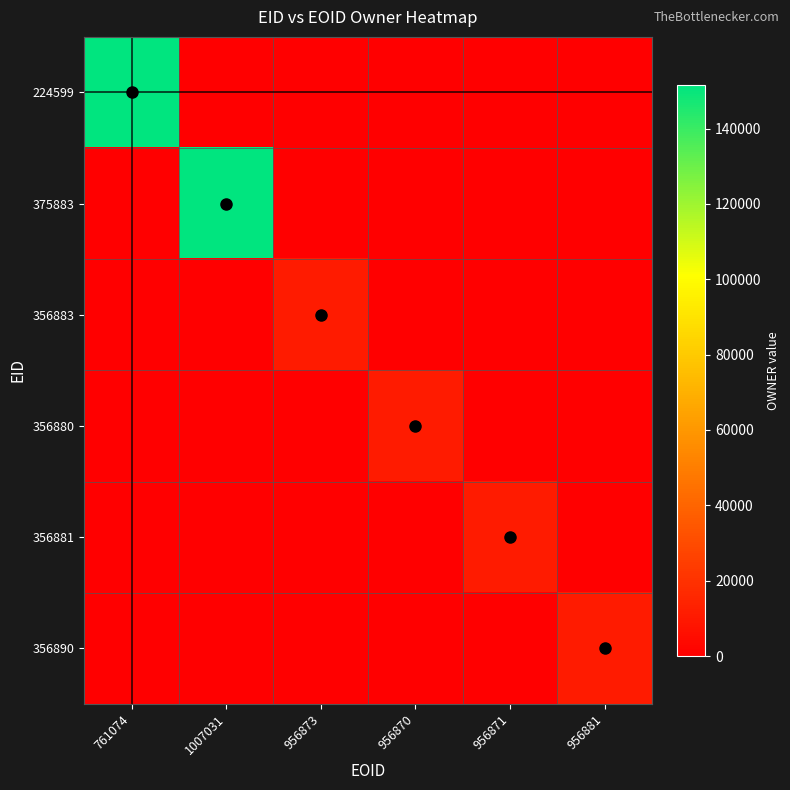

Which series has the widest spread of values?

224599